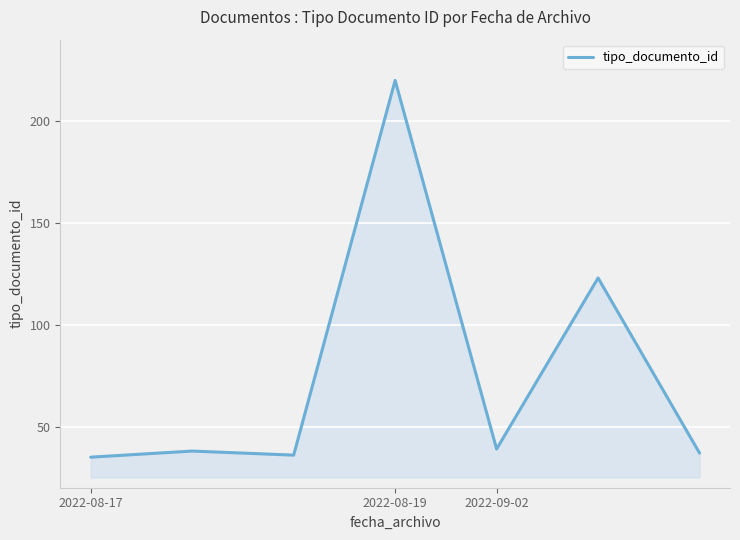

What is the smallest value displayed?

35